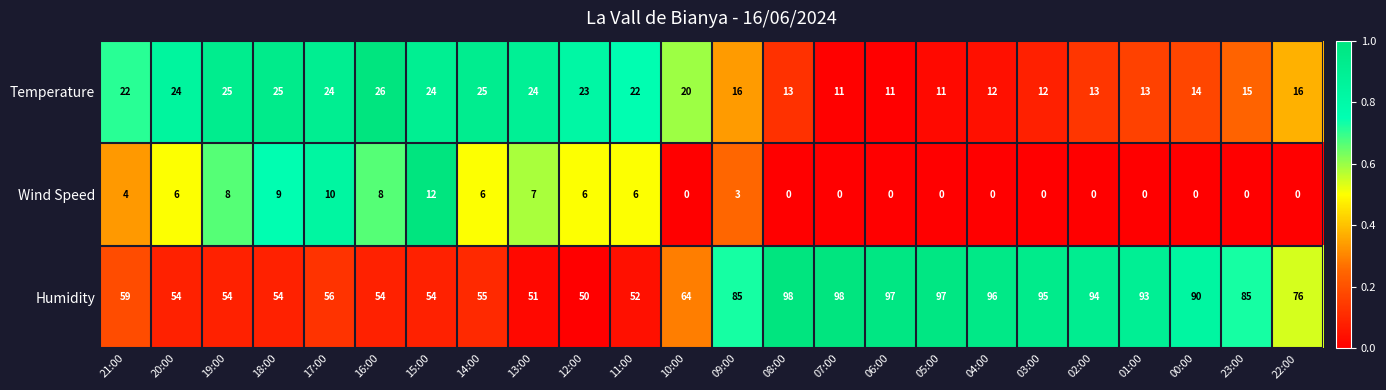

Which series has the largest total across all categories?

Humidity